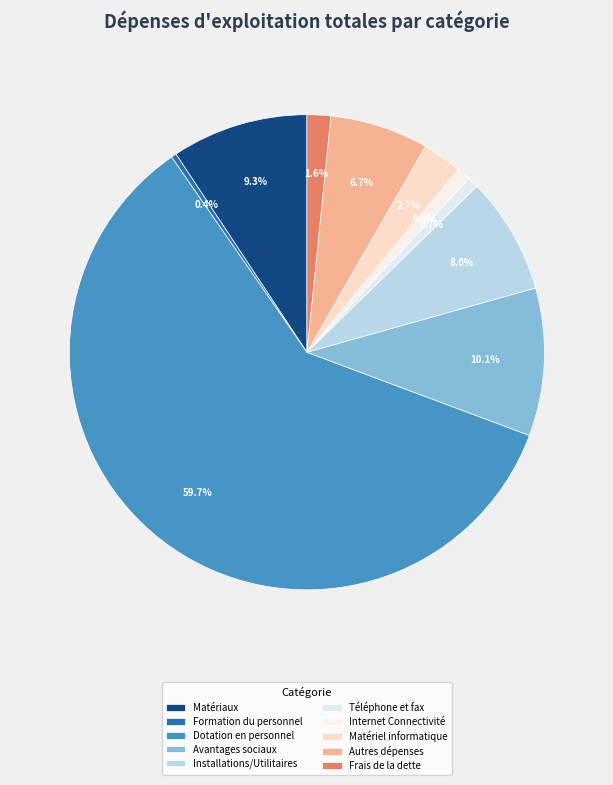

Is there any slice that represents more than half of the pie?

Yes